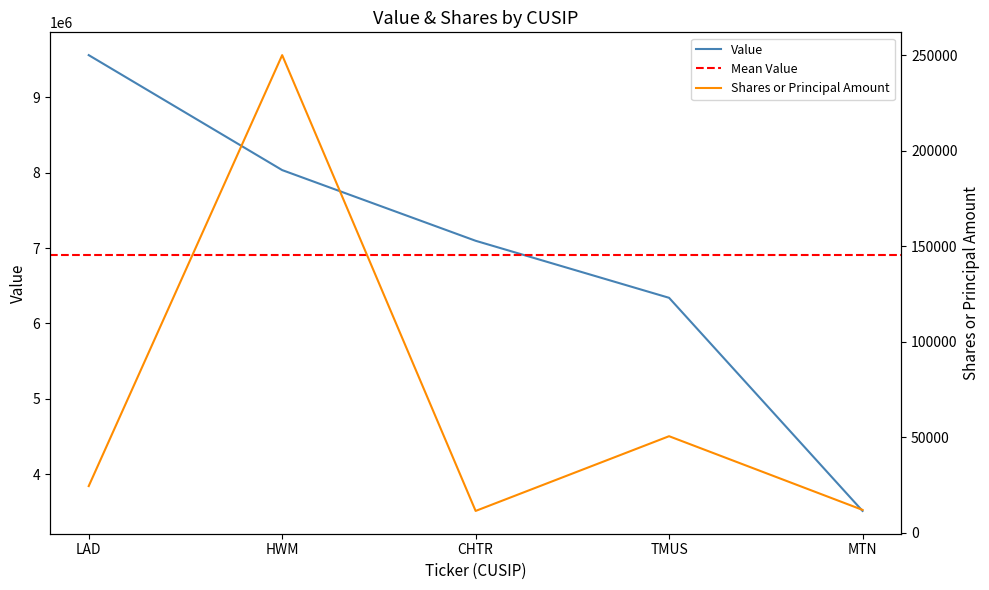

The value of Value at CHTR is 1620282. True or false?

False